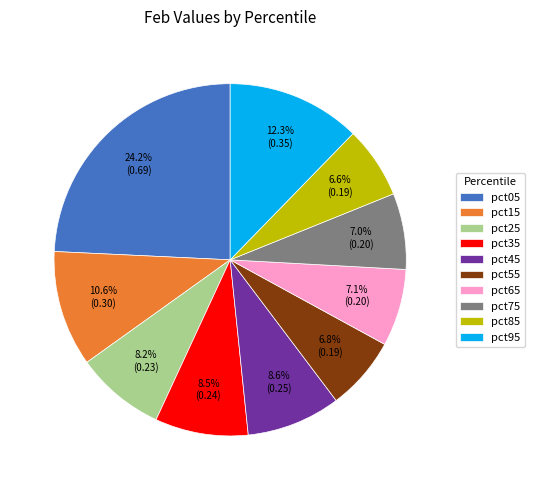

Which slice is the largest?

pct05